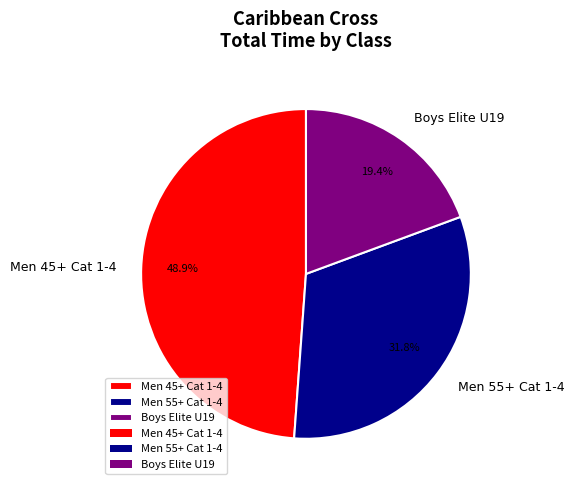

Rank the categories by value from lowest to highest.

Boys Elite U19, Men 55+ Cat 1-4, Men 45+ Cat 1-4